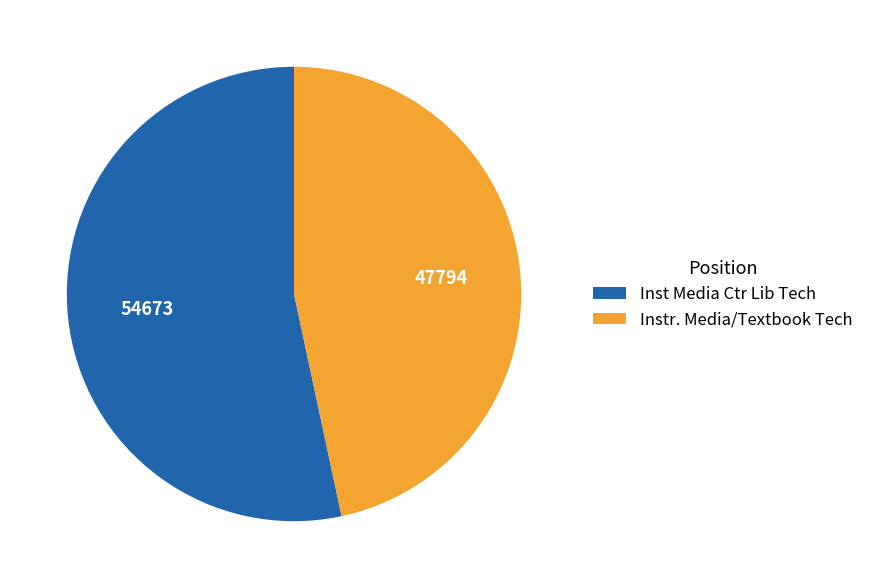

Which slice is the largest?

Inst Media Ctr Lib Tech